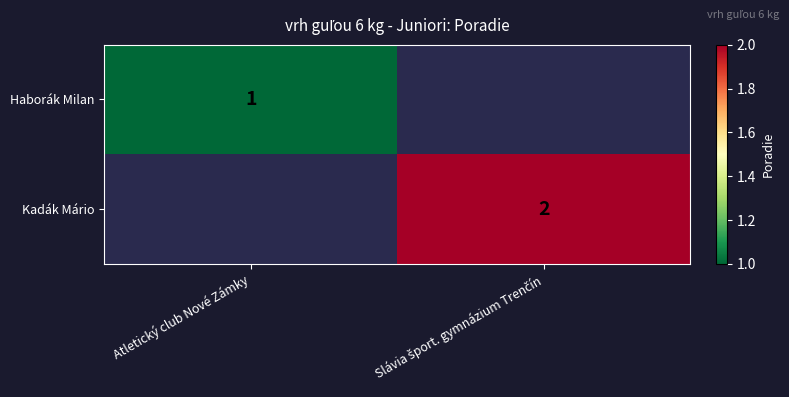

The Haborák Milan series shows 1 at Atletický club Nové Zámky. True or false?

True